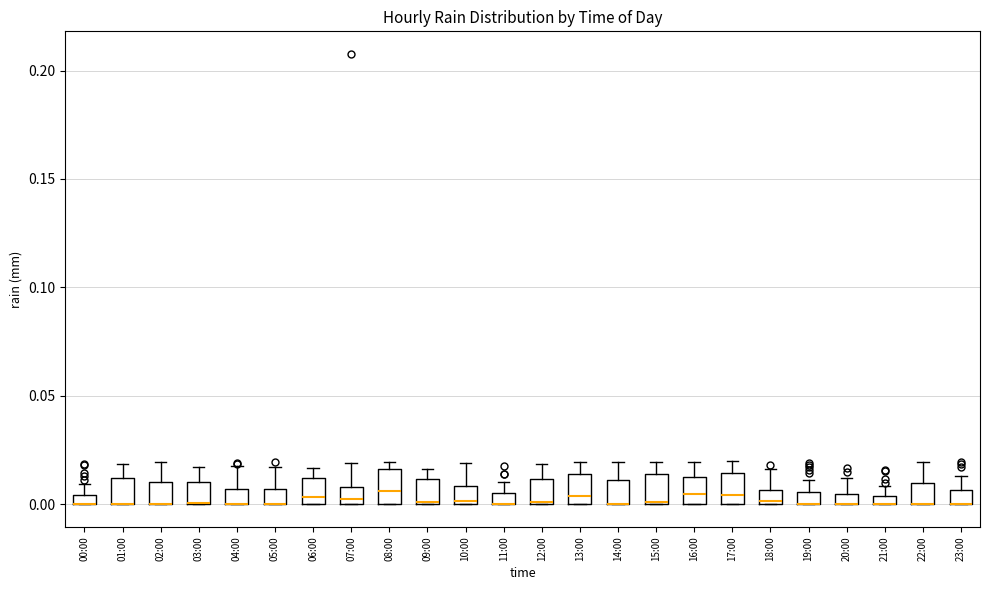

Where is the upper edge of the box for 11:00 on the y-axis? The values are not printed on the chart, so give them approximately, as read against the axis.

0.005